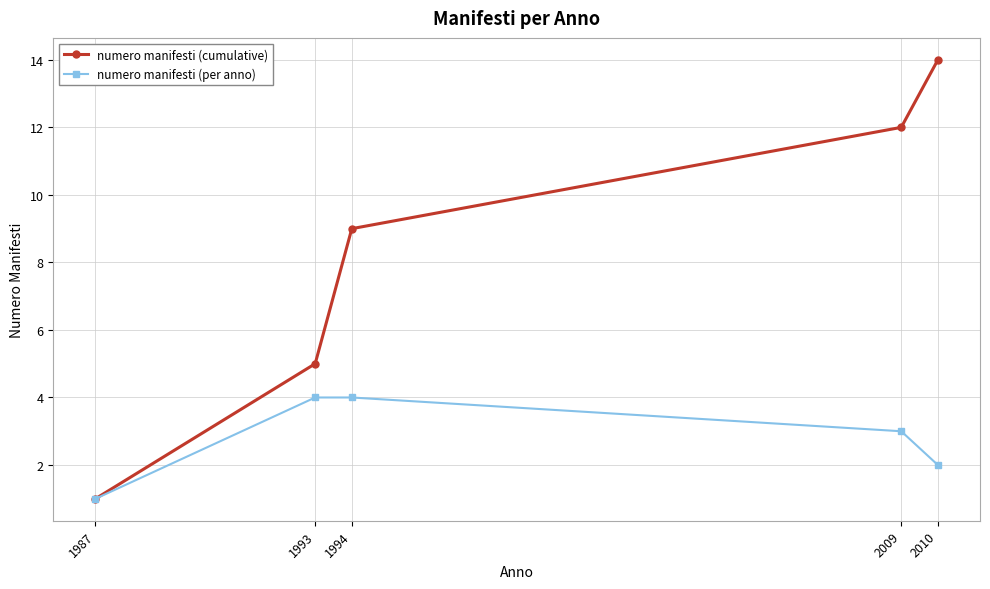

List the series in order of their peak value, highest first.

numero manifesti (cumulative), numero manifesti (per anno)